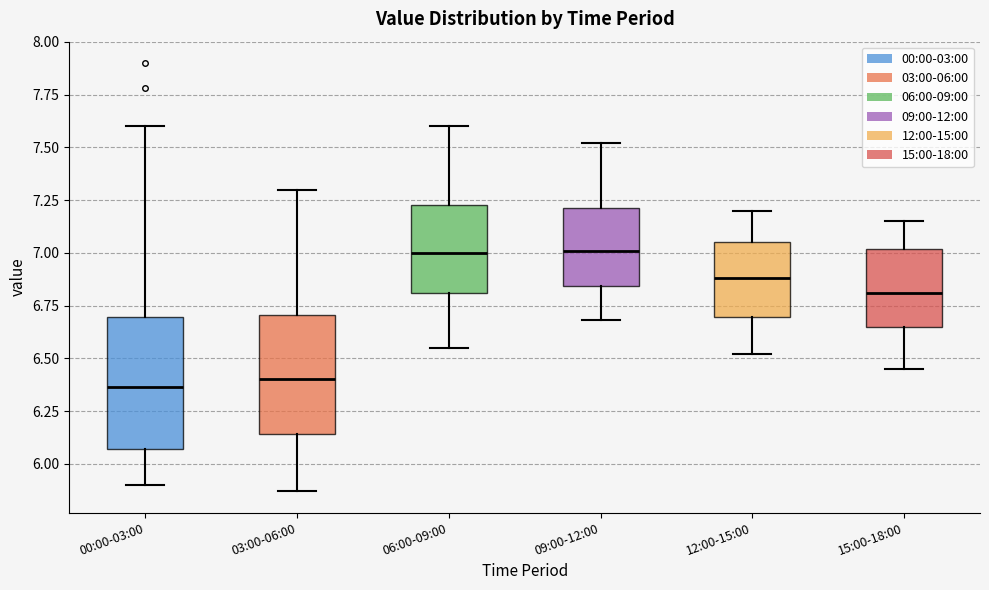

Reading left to right, read every box against the y-axis: the position of its median line, the range the box covers, and the ends of its whiskers. The values are not printed on the chart, so give them approximately, as read against the axis.

00:00-03:00: median 6.35, box 6.05 to 6.70, whiskers 5.90 to 7.60
03:00-06:00: median 6.40, box 6.15 to 6.70, whiskers 5.85 to 7.30
06:00-09:00: median 7.00, box 6.80 to 7.25, whiskers 6.55 to 7.60
09:00-12:00: median 7.00, box 6.85 to 7.20, whiskers 6.70 to 7.50
12:00-15:00: median 6.90, box 6.70 to 7.05, whiskers 6.50 to 7.20
15:00-18:00: median 6.80, box 6.65 to 7.00, whiskers 6.45 to 7.15